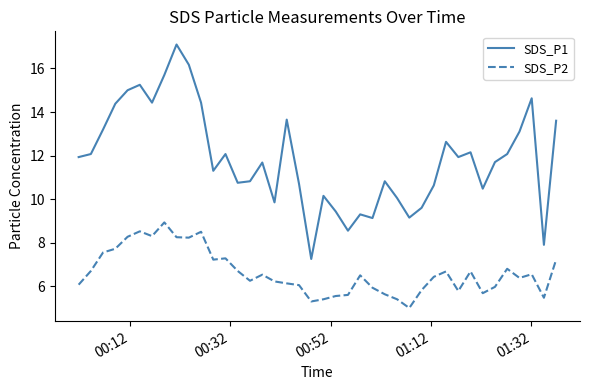

List the series in order of their overall mean, highest first.

SDS_P1, SDS_P2